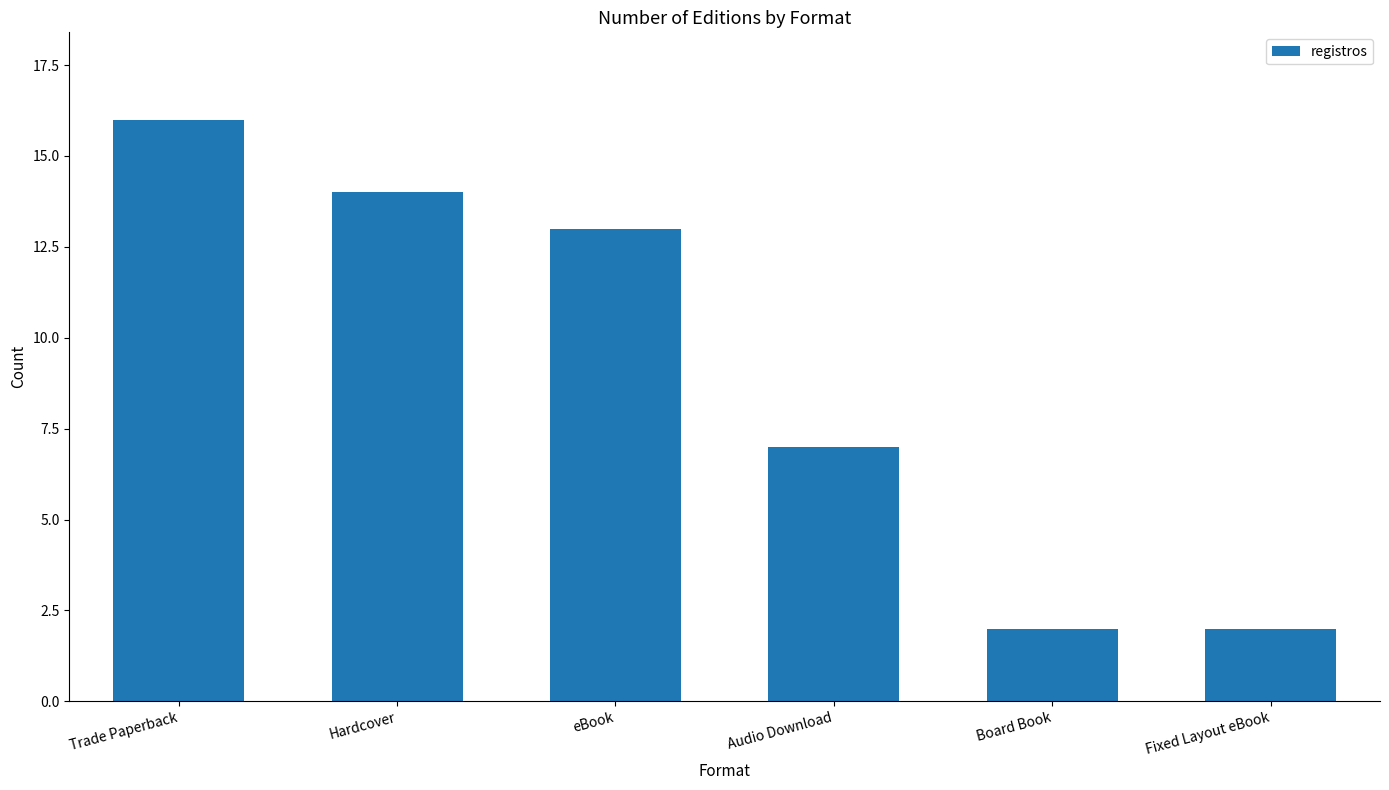

What is the label of the 3rd bar from the left?

eBook